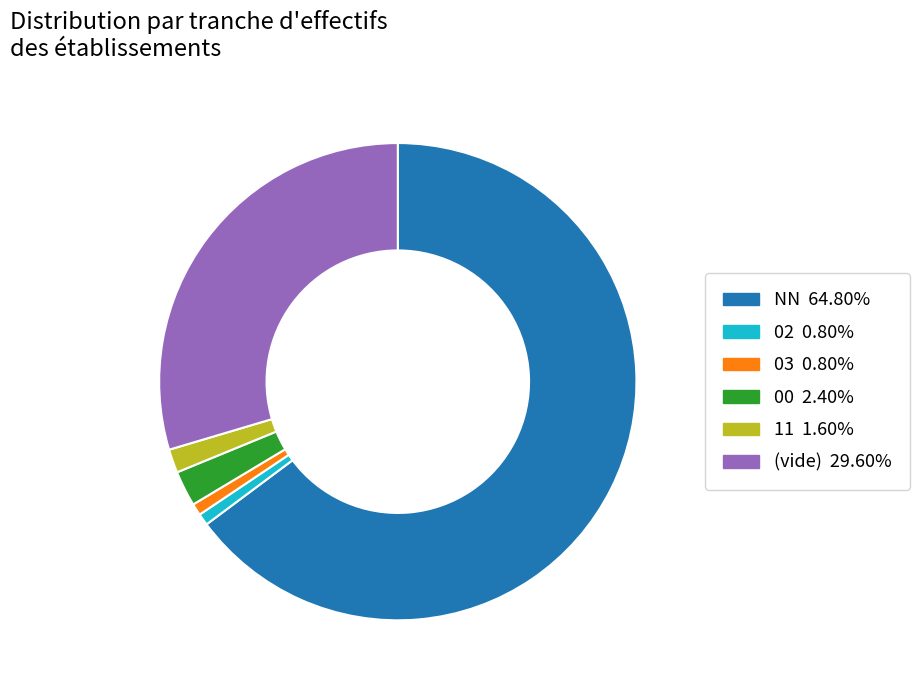

Is there any slice that represents more than half of the pie?

Yes